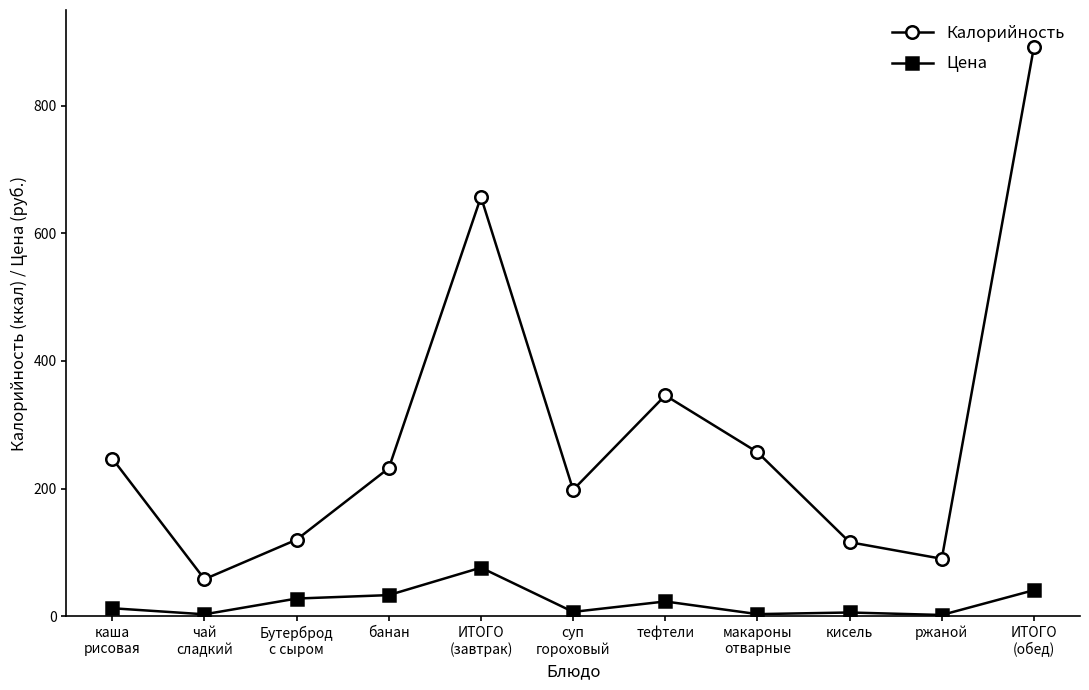

At which label does Цена first exceed 12?

каша
рисовая